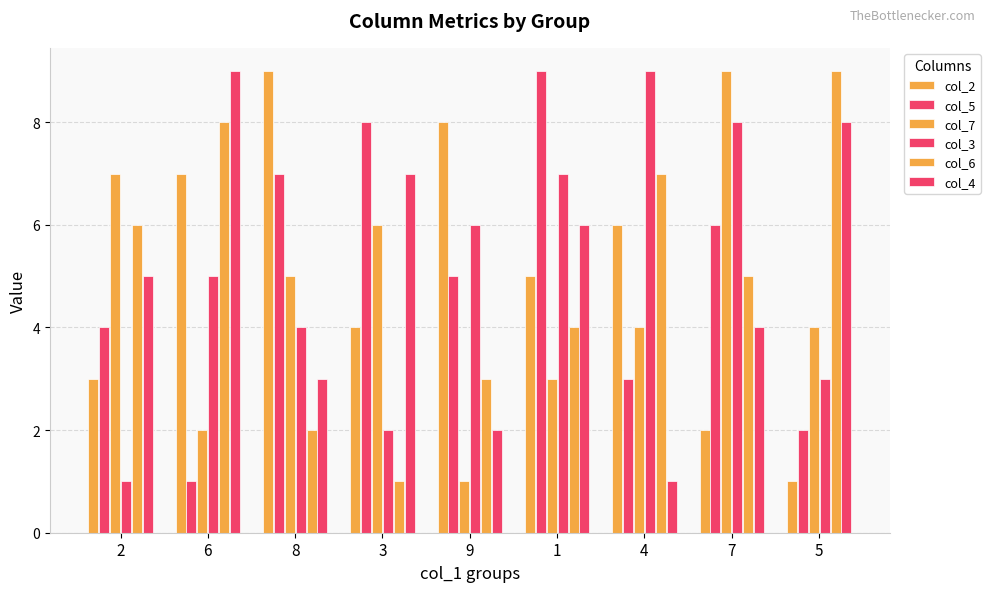

Does the chart contain stacked bars?

No